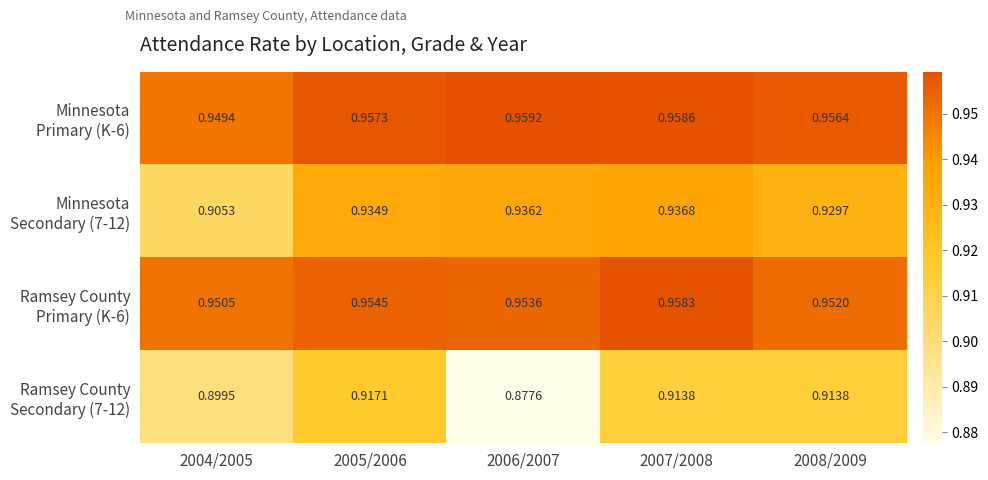

Count the number of categories in the chart.

5